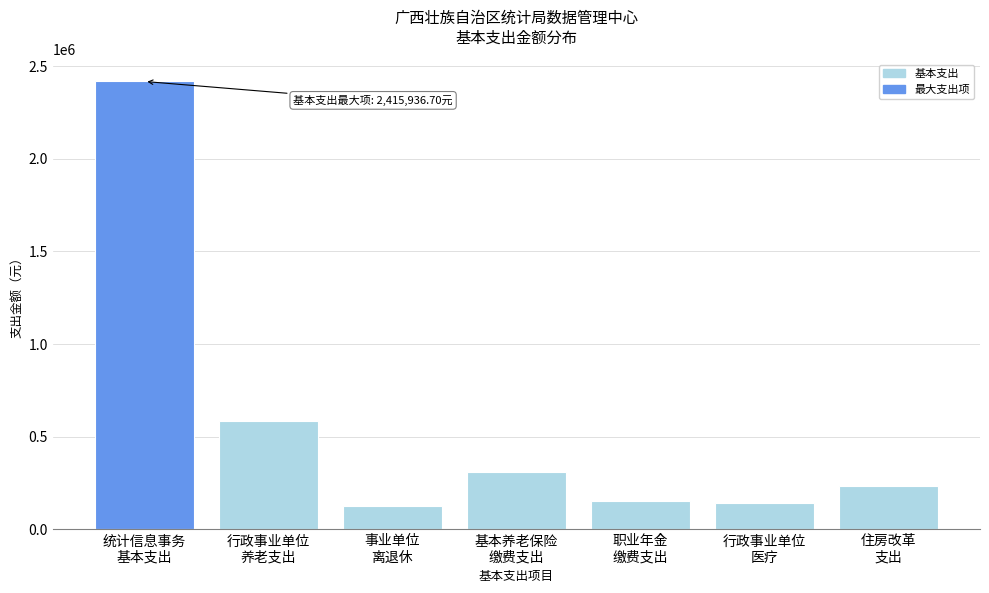

What is the average value?

566874.6